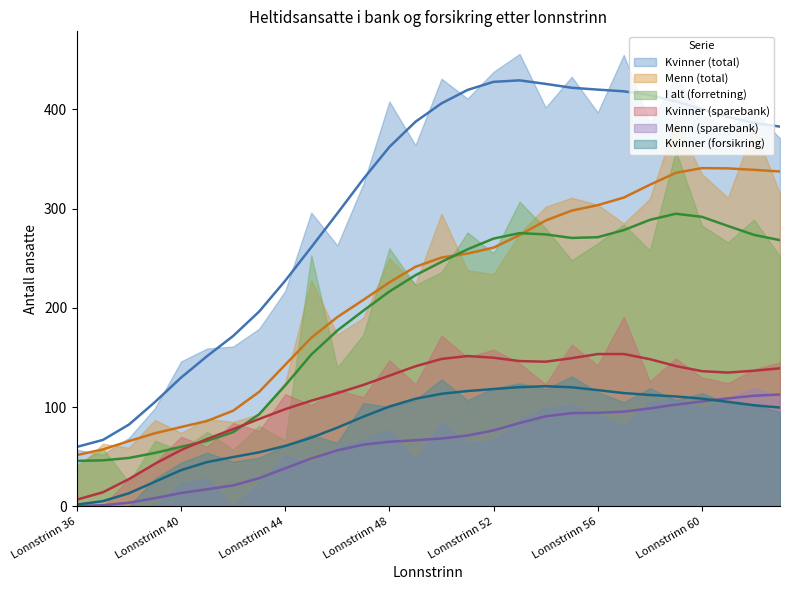

Is it true that I alt (forretning) equals 173 at Lonnstrinn 47?

True